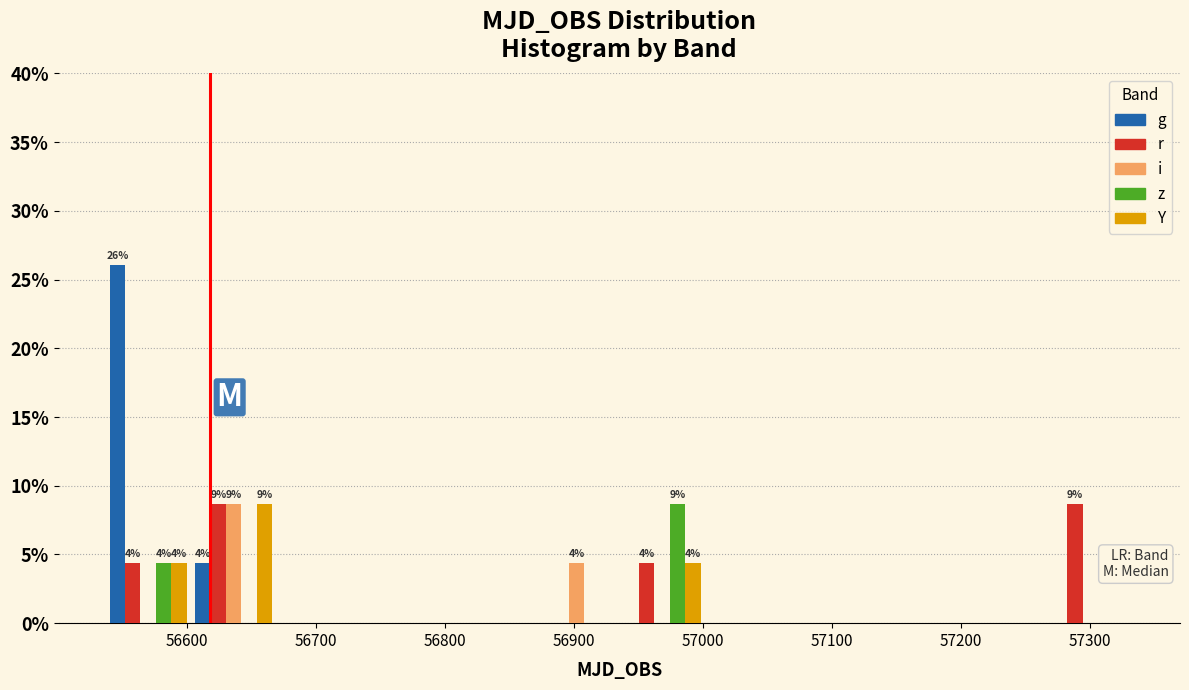

In the g series, which range on the x-axis has the tallest bar?

56540 to 56600